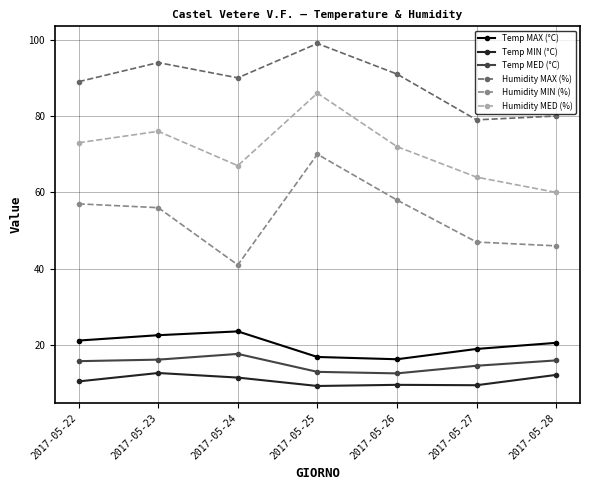

True or false: Humidity MAX (%) and Temp MAX (°C) cross at least once.

False